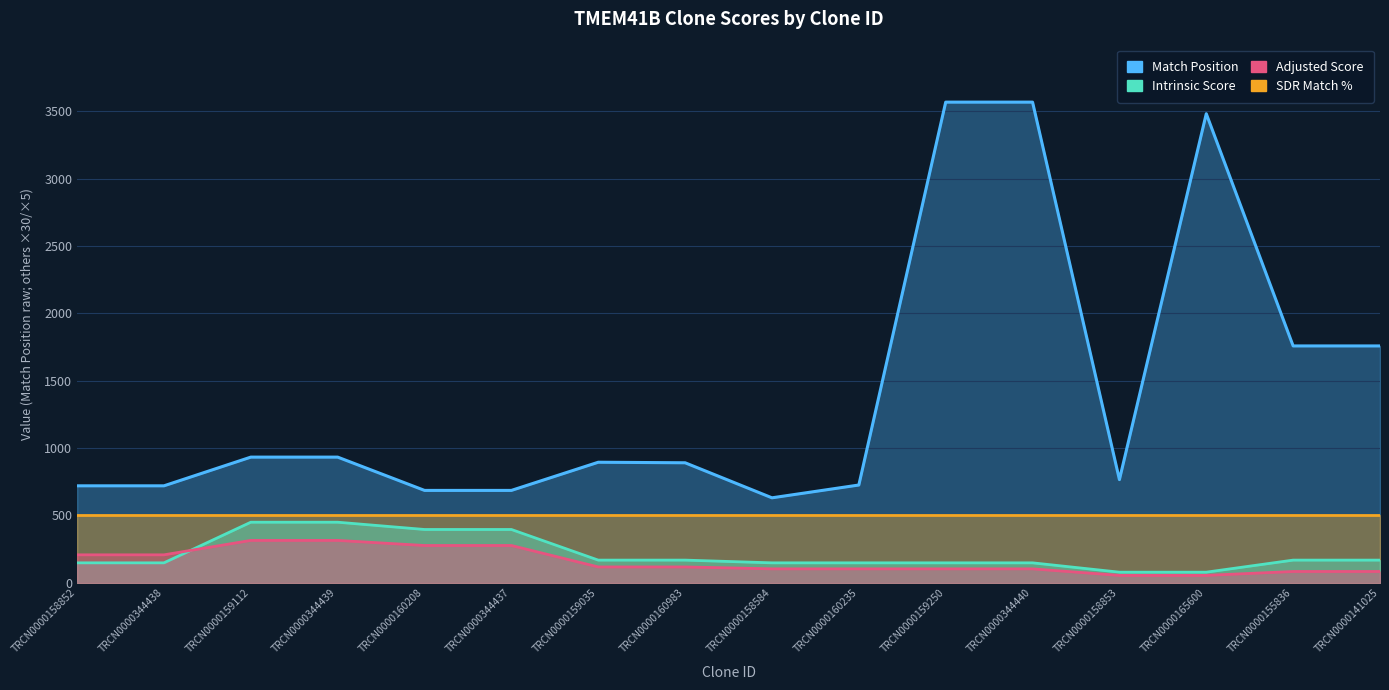

Between TRCN0000160208 and TRCN0000160983, which is larger?

TRCN0000160983